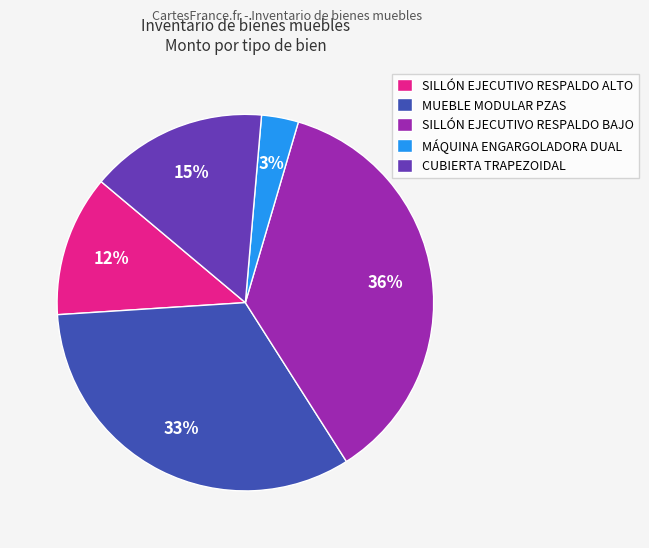

How many segments does this pie chart have?

5